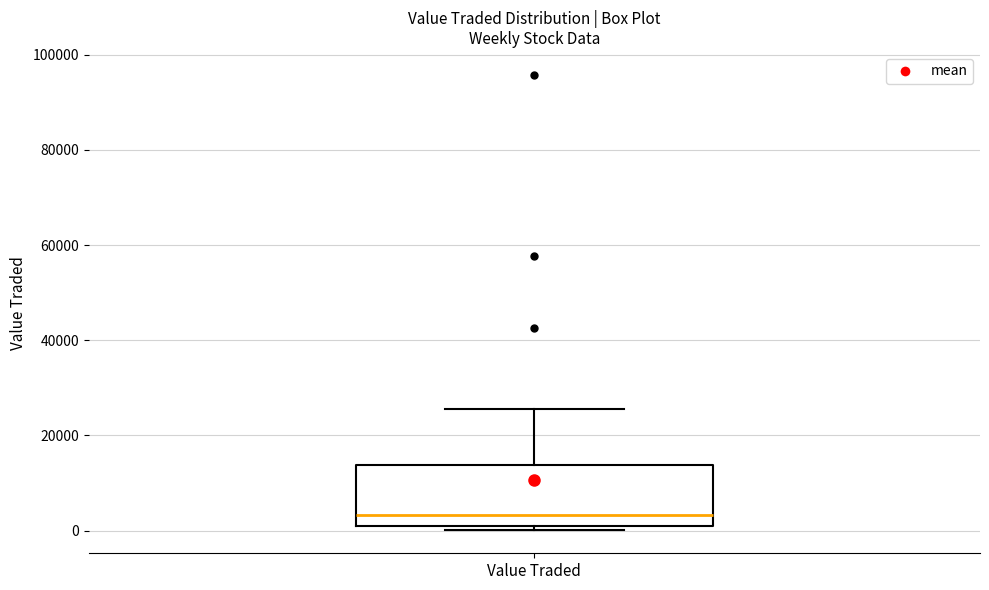

Transcribe this box plot: give where the median line is, the range the box spans, and where the two whiskers end, as read against the y-axis. The values are not printed on the chart, so give them approximately, as read against the axis.

median 4000, box 0 to 14000, whiskers 0 (just below the box's lower edge) to 26000